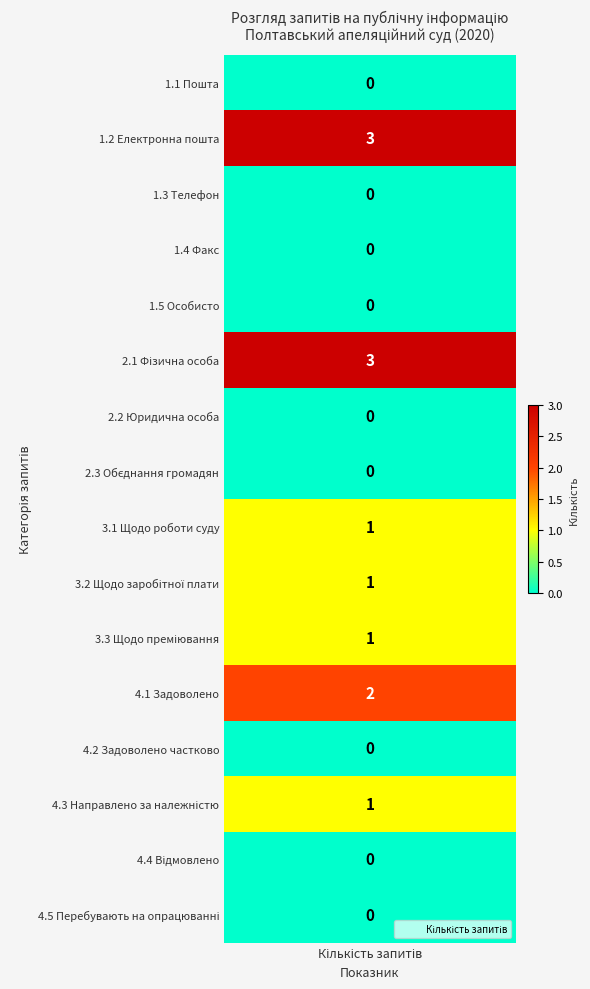

Between 2 and 3, which series saw the biggest shift?

1.1 Пошта